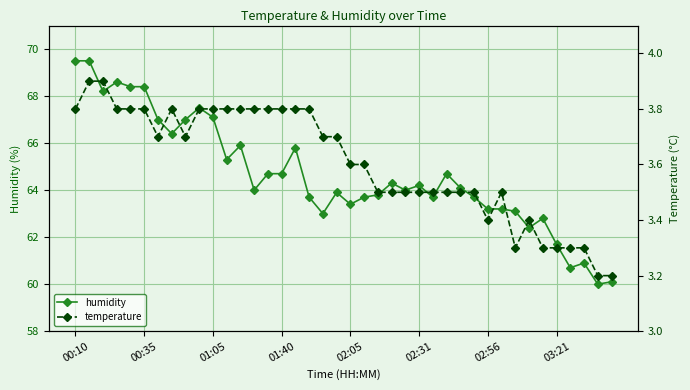

How many interior local peaks does the humidity series have?

10